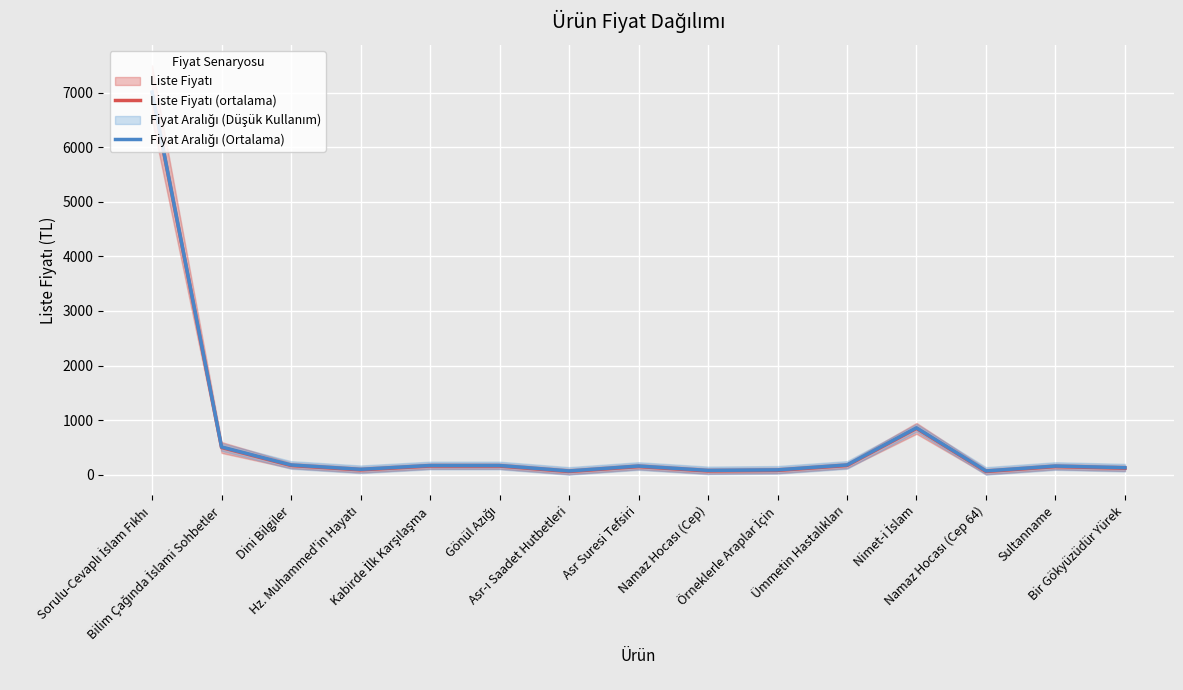

Where does the Fiyat Aralığı (Ortalama) series first go above 160?

Sorulu-Cevaplı İslam Fıkhı